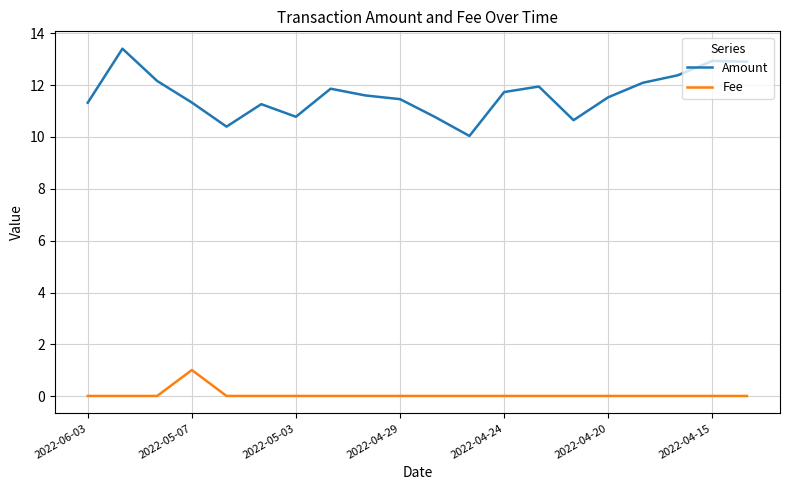

Which series has the widest spread of values?

Amount